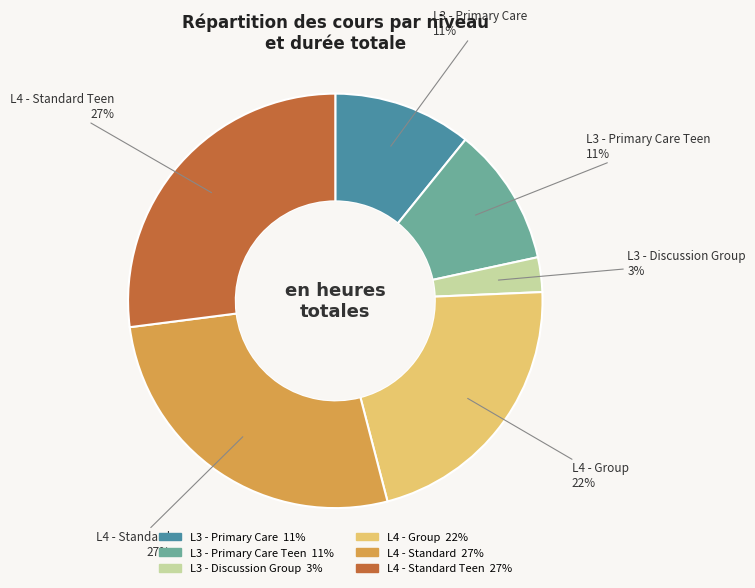

Is there a majority slice in this chart?

No